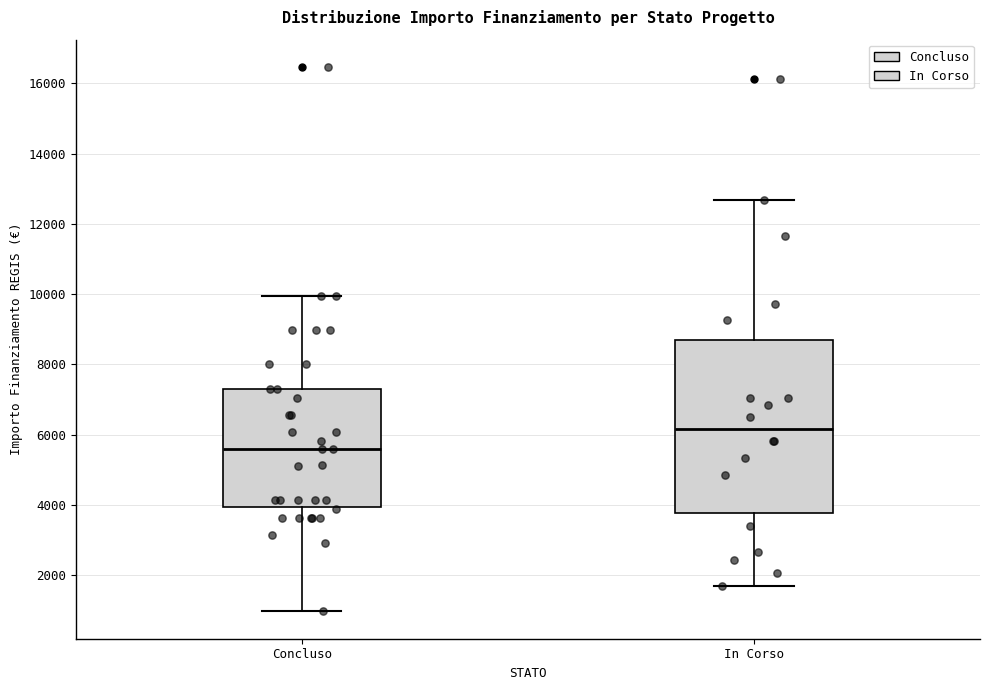

Reading left to right, read every box against the y-axis: the position of its median line, the range the box covers, and the ends of its whiskers. The values are not printed on the chart, so give them approximately, as read against the axis.

Concluso: median 5600, box 4000 to 7200, whiskers 1000 to 10000
In Corso: median 6200, box 3800 to 8800, whiskers 1800 to 12600